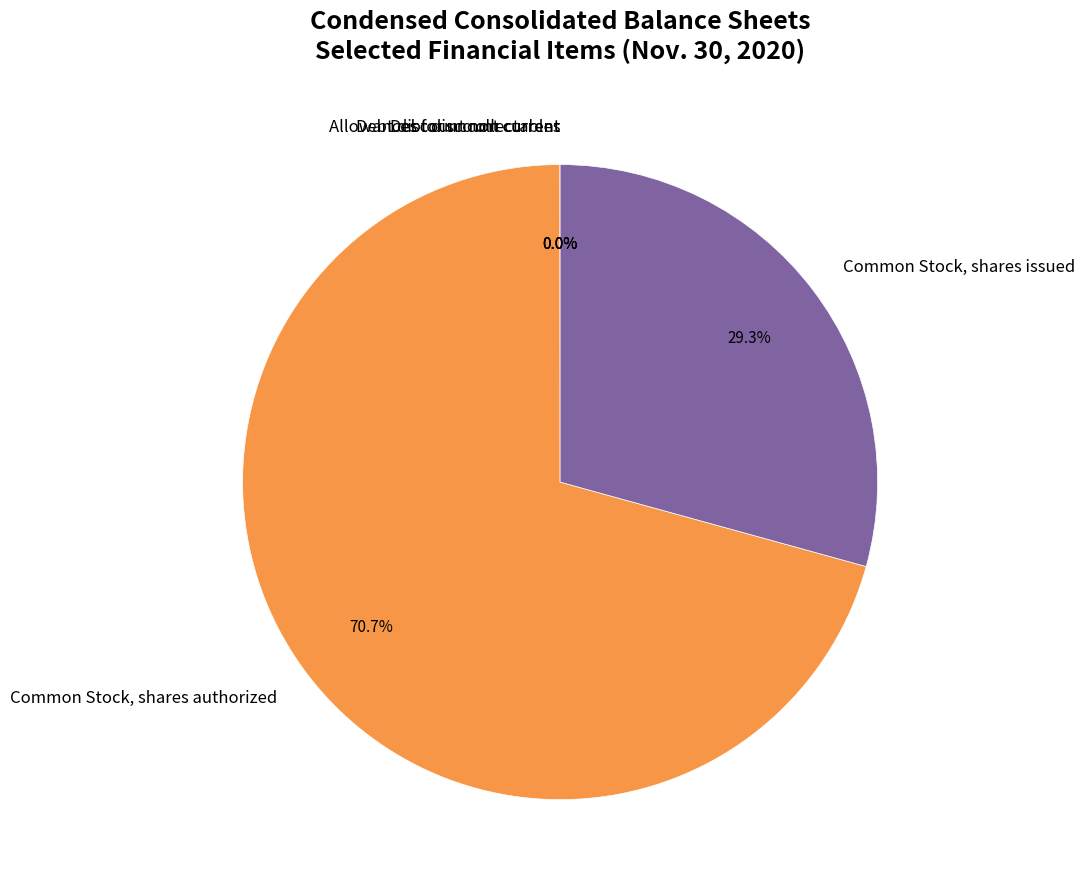

To the nearest percent, what portion does Common Stock, shares authorized represent?

71%